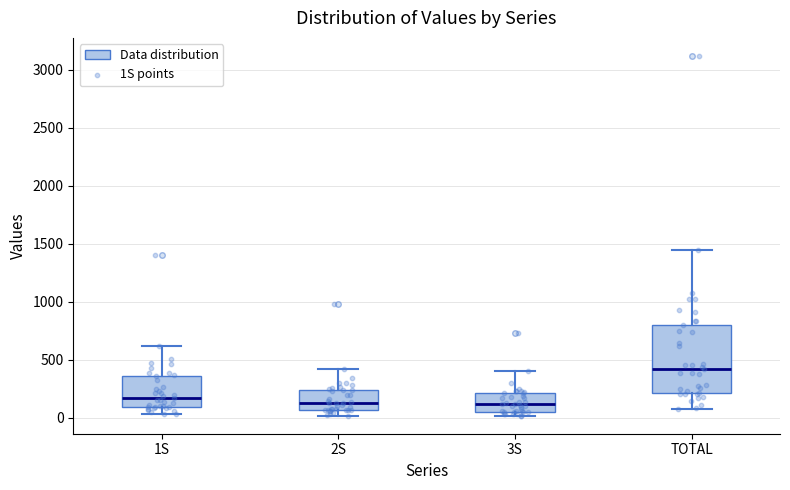

Reading left to right, transcribe this box plot: for each box, give where its median line is, the range the box spans, and where its two whiskers end, as read against the y-axis. The values are not printed on the chart, so give them approximately, as read against the axis.

1S: median 150, box 100 to 350, whiskers 50 to 600
2S: median 150, box 50 to 250, whiskers 0 to 400
3S: median 100, box 50 to 200, whiskers 0 to 400
TOTAL: median 400, box 200 to 800, whiskers 50 to 1450